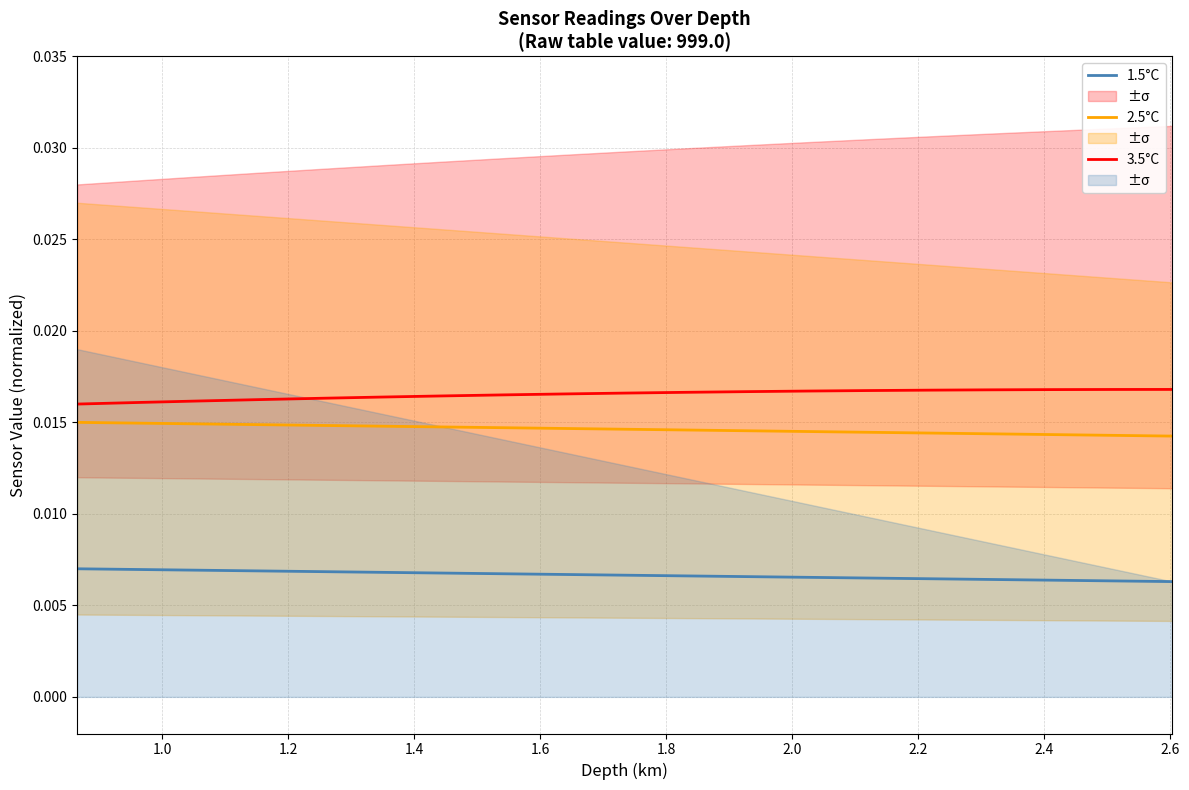

True or false: 1.5°C and 3.5°C intersect in this chart.

False